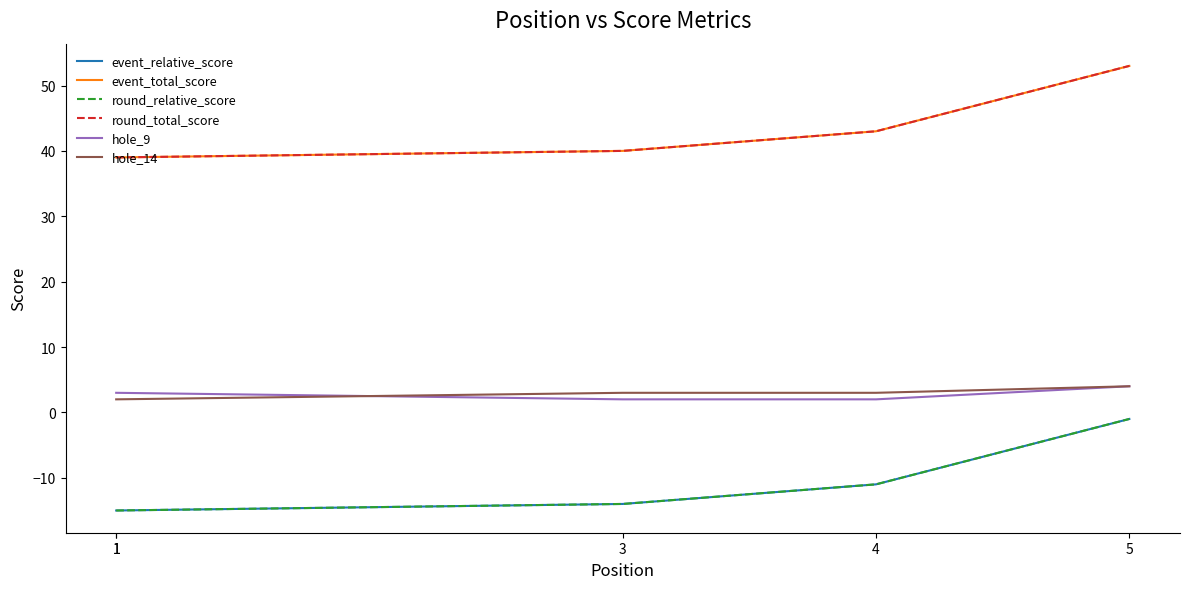

What are all the series names shown in the legend?

event_relative_score, event_total_score, round_relative_score, round_total_score, hole_9, hole_14